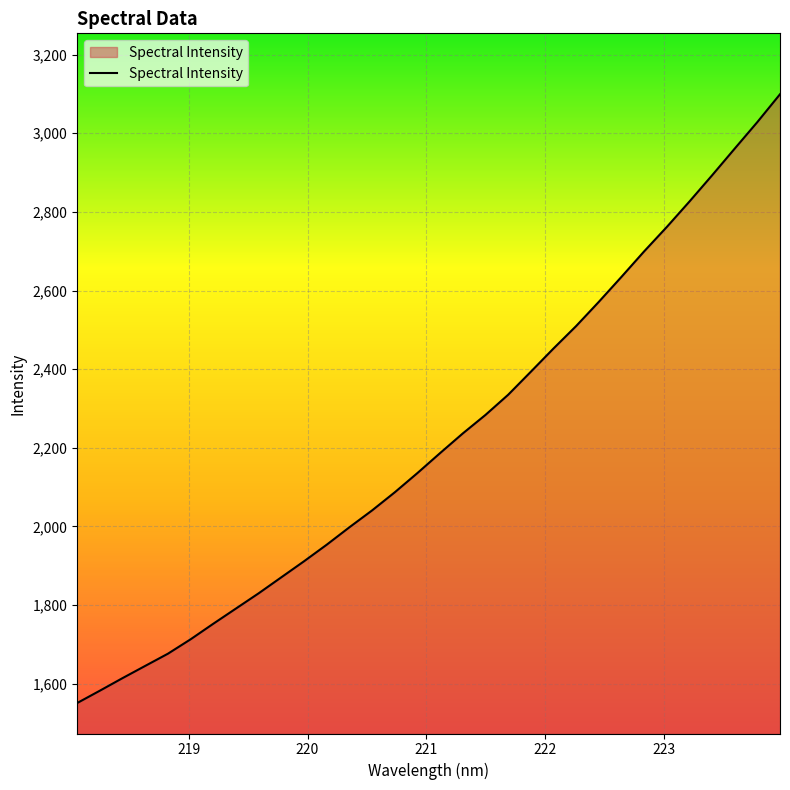

What is the smallest value displayed?

1550.5